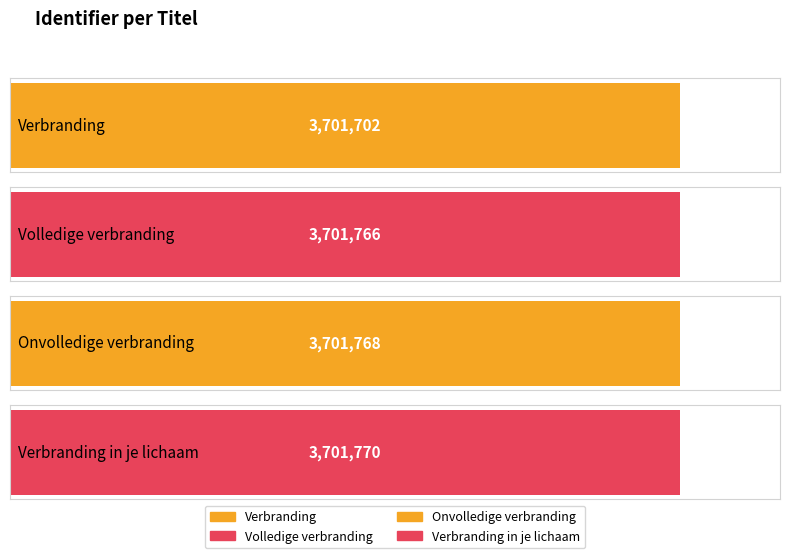

Which label corresponds to the smallest value in the chart?

Verbranding